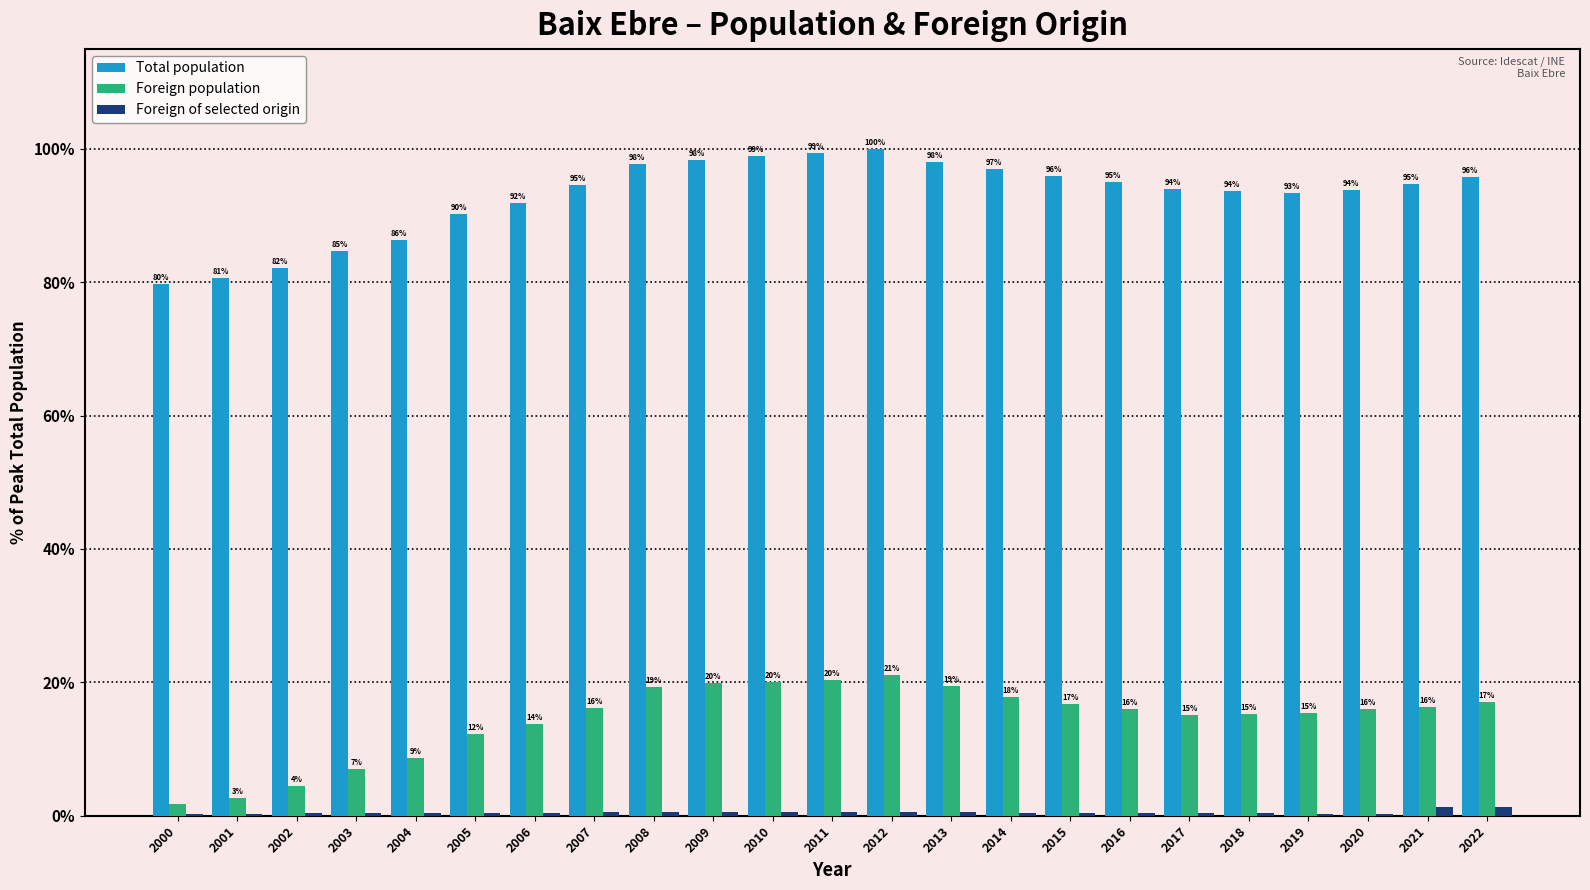

True or false: Foreign population has a value of 7.5 at 2022.

False